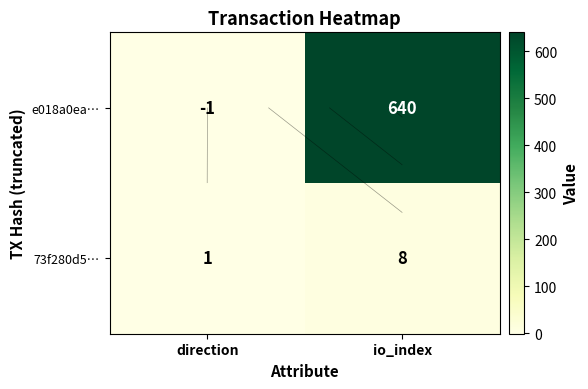

How many data points does each series have?

2